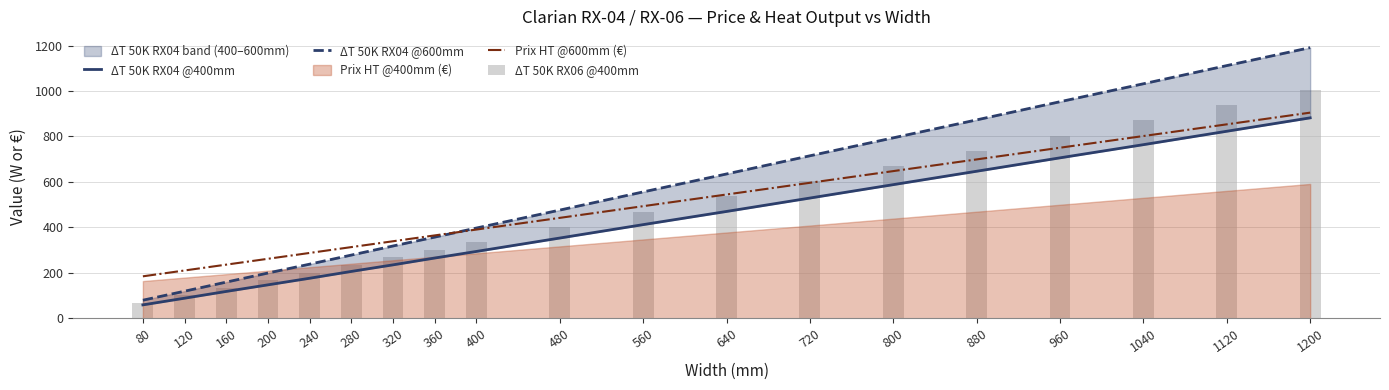

The ΔT 50K RX06 @400mm series shows 67.0 at 80. True or false?

True